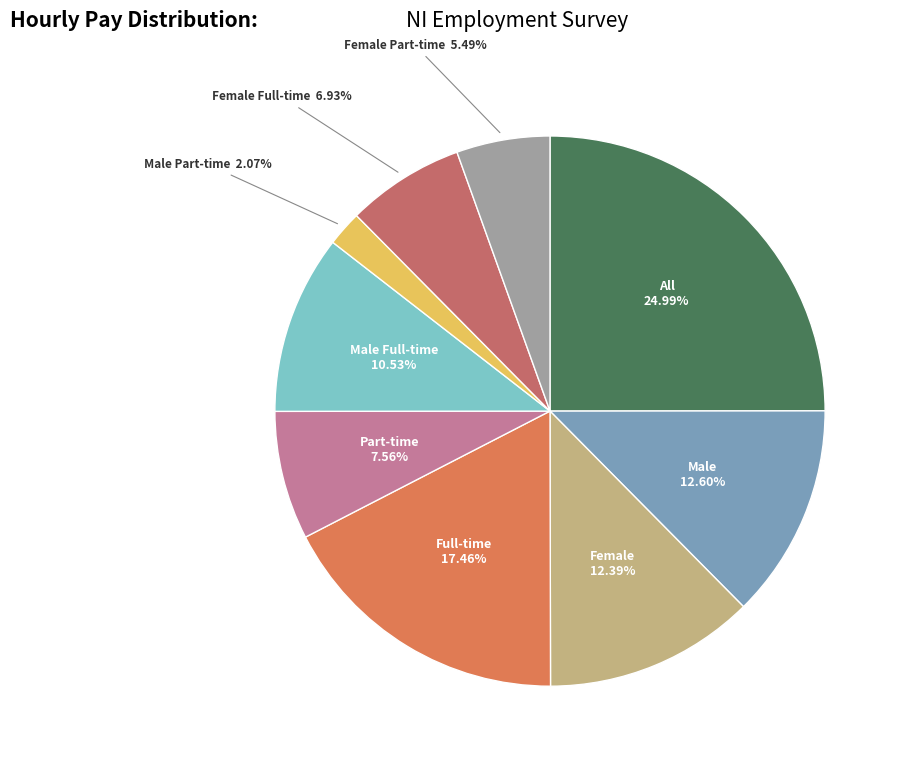

Rank the categories by value from lowest to highest.

Male Part-time, Female Part-time, Female Full-time, Part-time, Male Full-time, Female, Male, Full-time, All